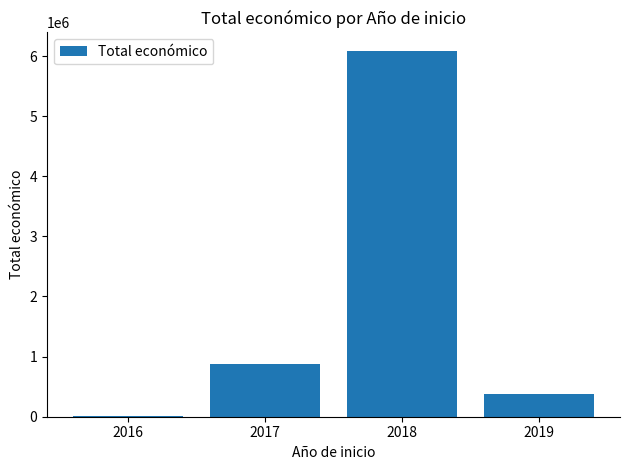

Which has a higher value, 2017 or 2018?

2018